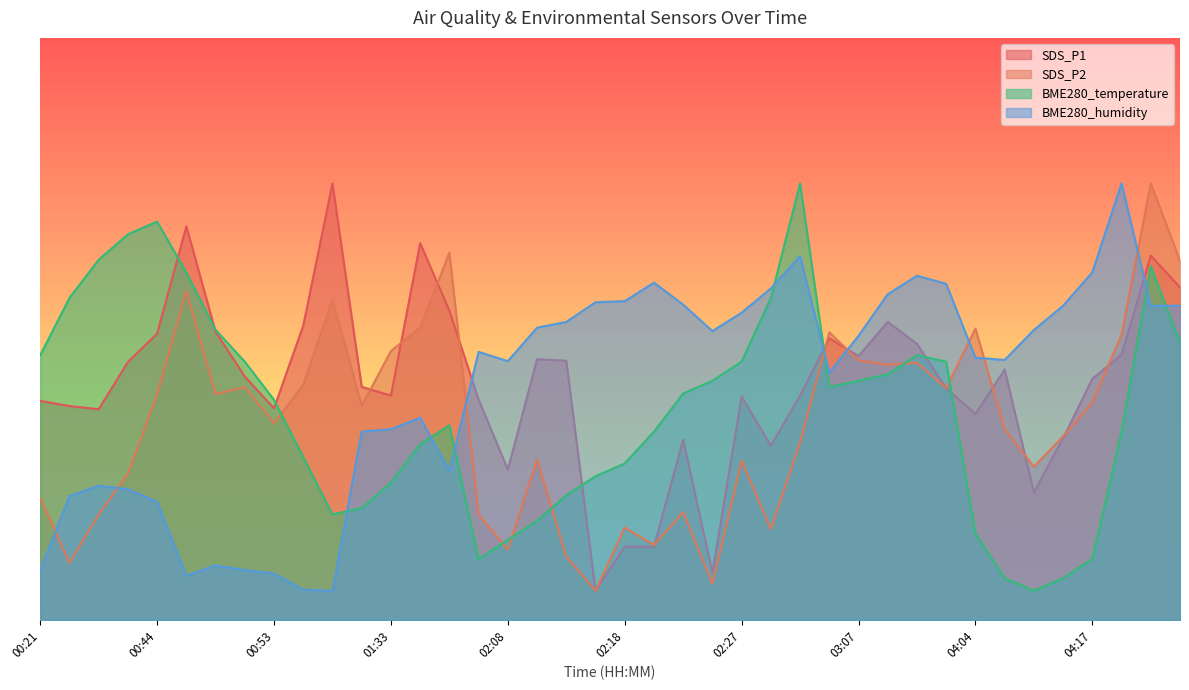

Is the value of BME280_temperature at 02:30 greater than the value of BME280_humidity at 02:35?

No